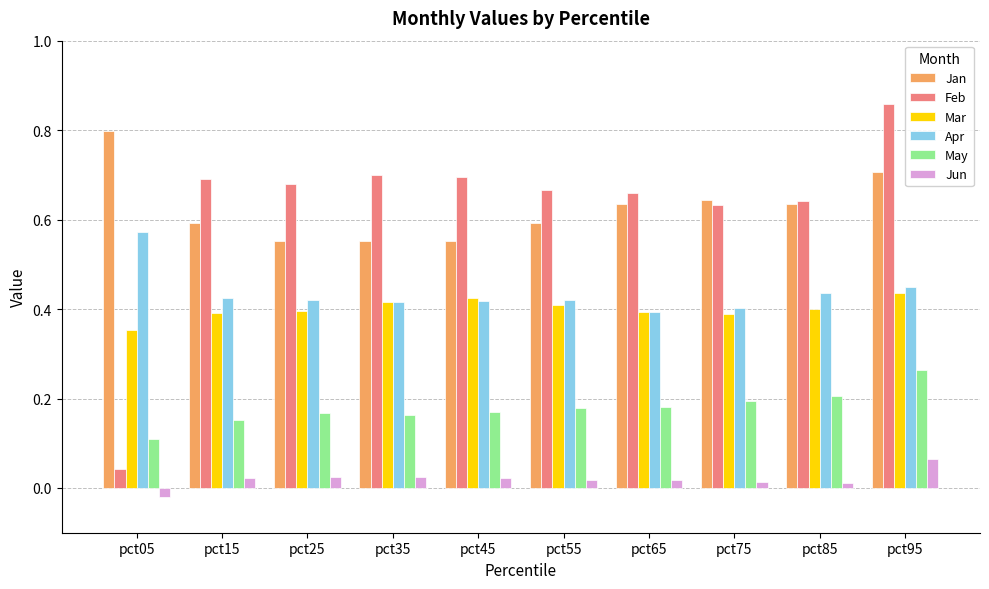

Rank the series by their maximum value, from highest to lowest.

Feb, Jan, Apr, Mar, May, Jun